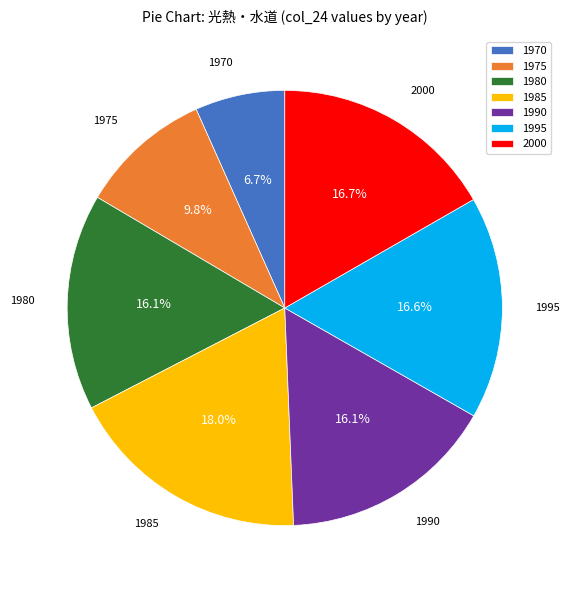

Approximately how many times larger is the value at 1970 compared to 1985?

0.4